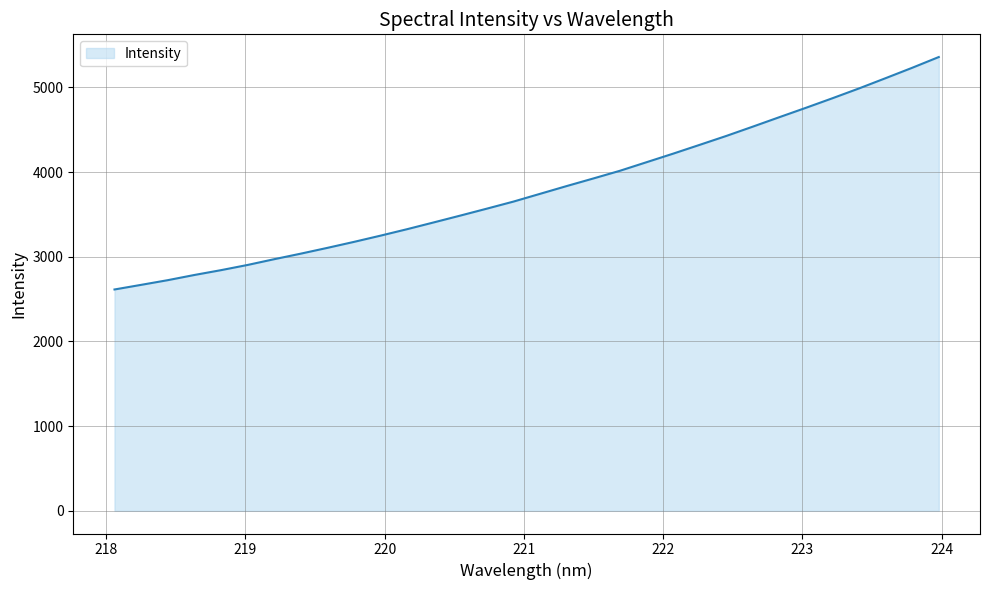

What is the minimum value shown in the chart?

2613.3